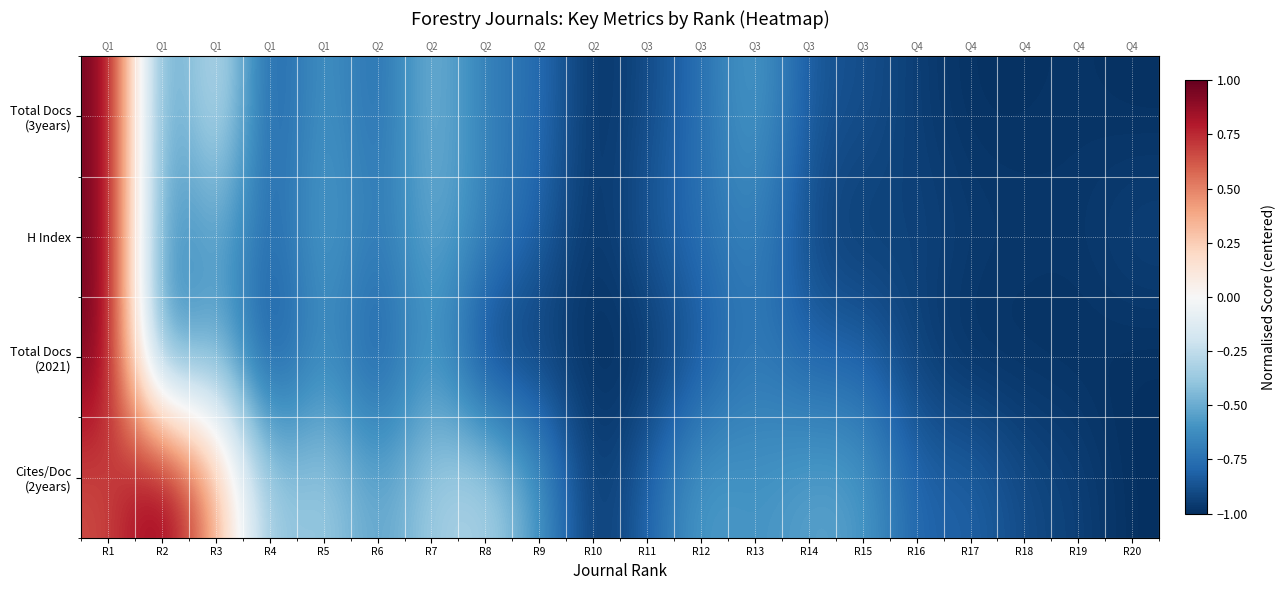

List the series in order of their peak value, highest first.

Total Docs (3years), H Index, Total Docs (2021), Cites/Doc (2years)